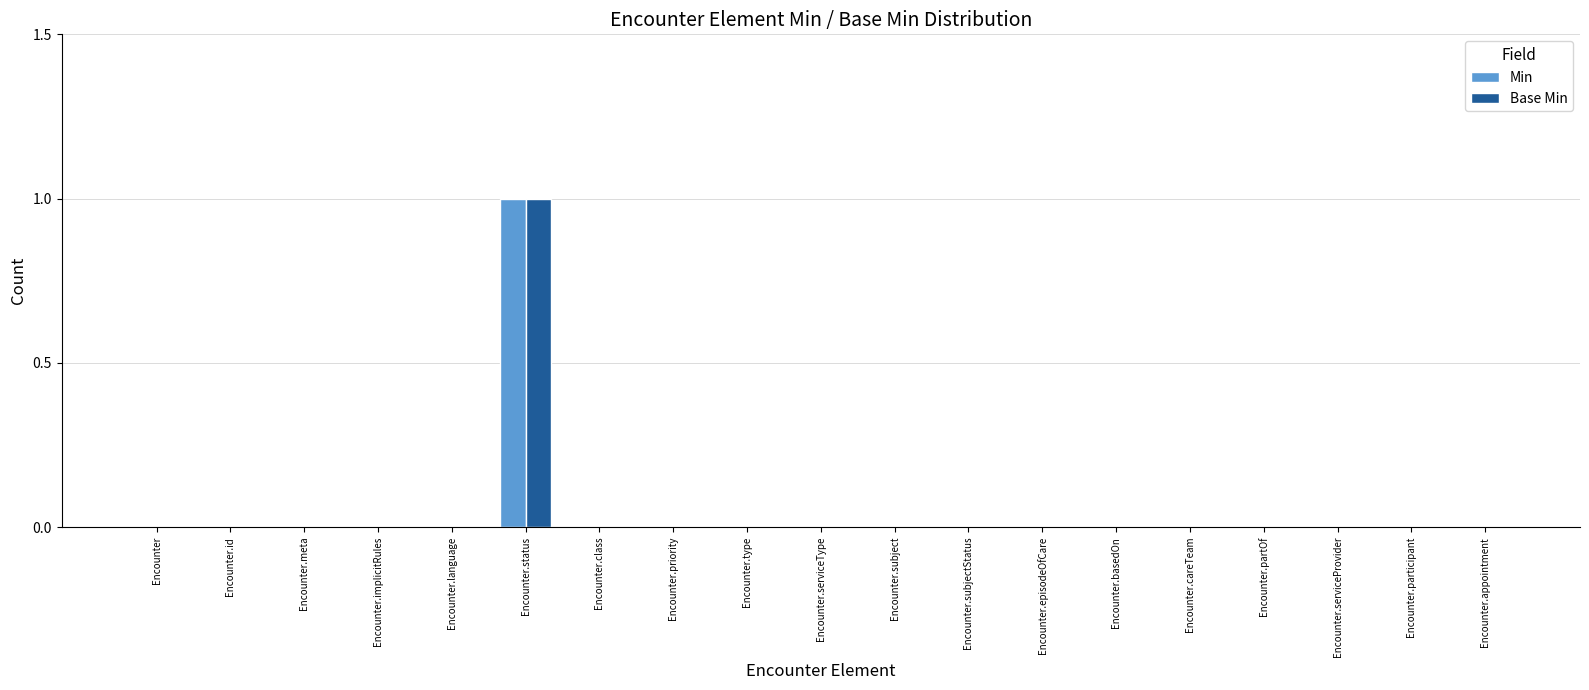

How many Base Min values are between 0 and 1?

19